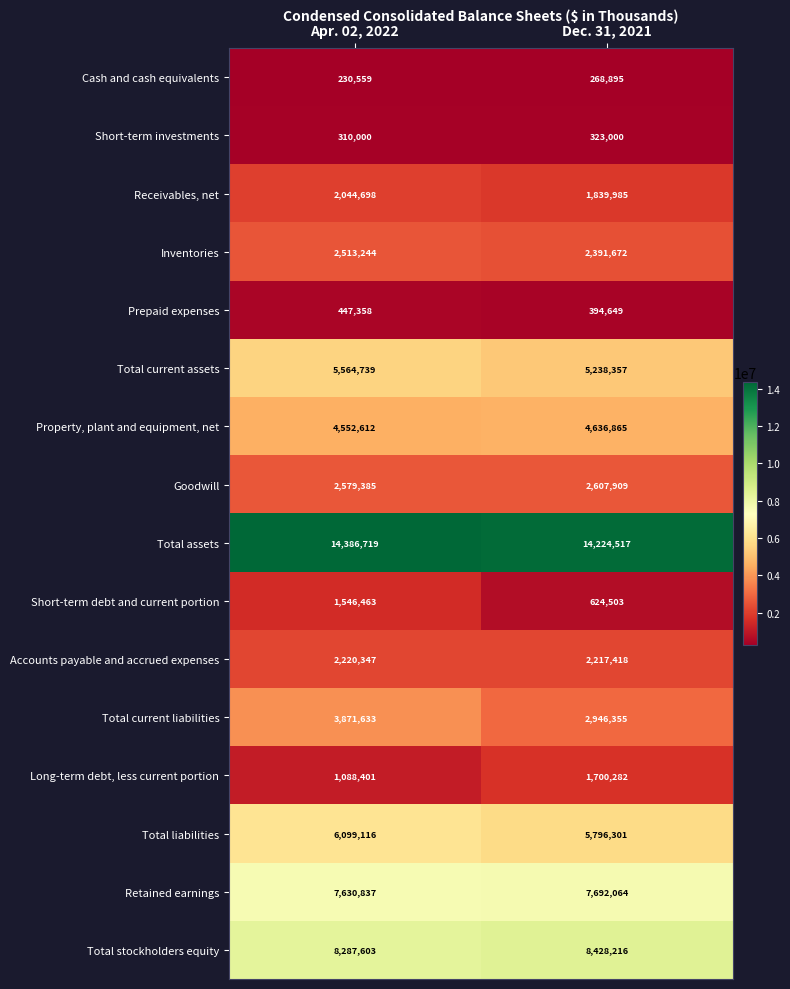

What value does the Total current liabilities series have at Apr. 02, 2022, to the nearest 50?

3871650